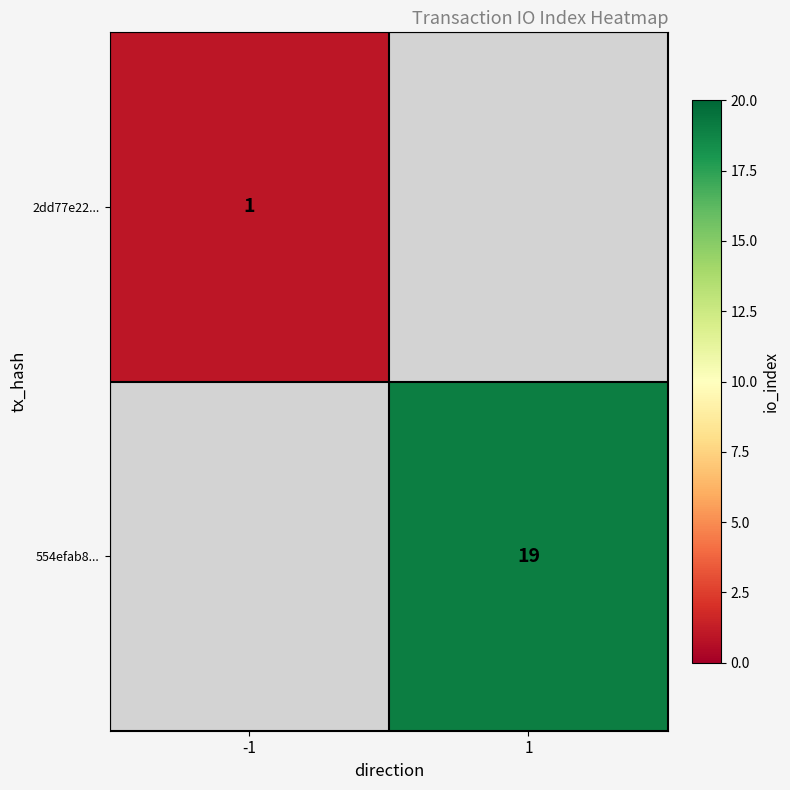

Is it true that 2dd77e22... equals 1 at -1?

True